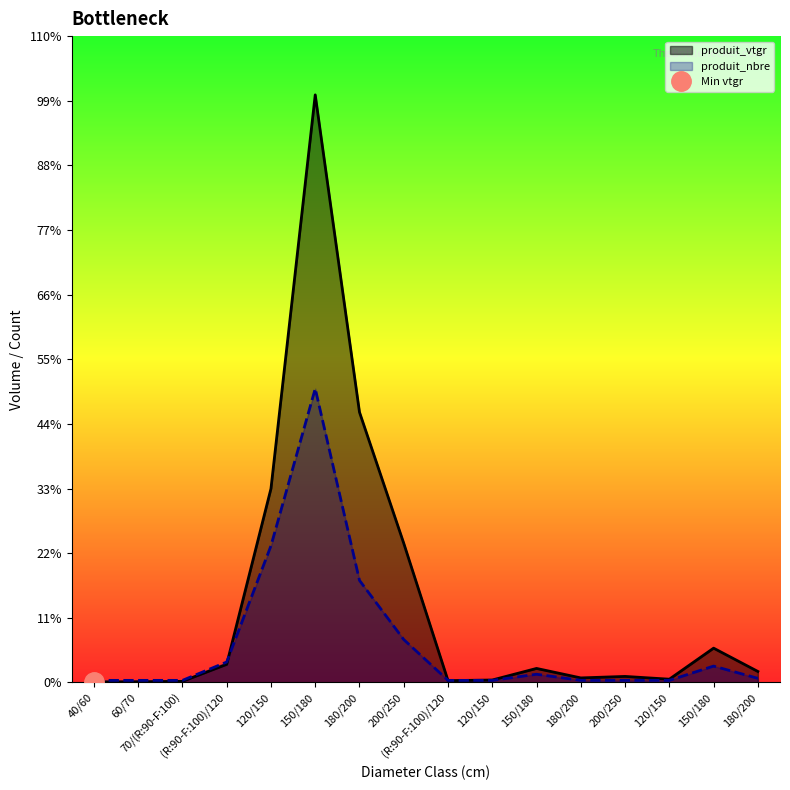

The produit_vtgr series shows 203.1 at 120/150. True or false?

False